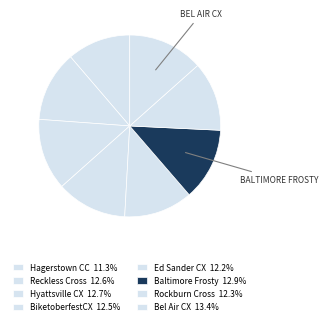

Is there a majority slice in this chart?

No